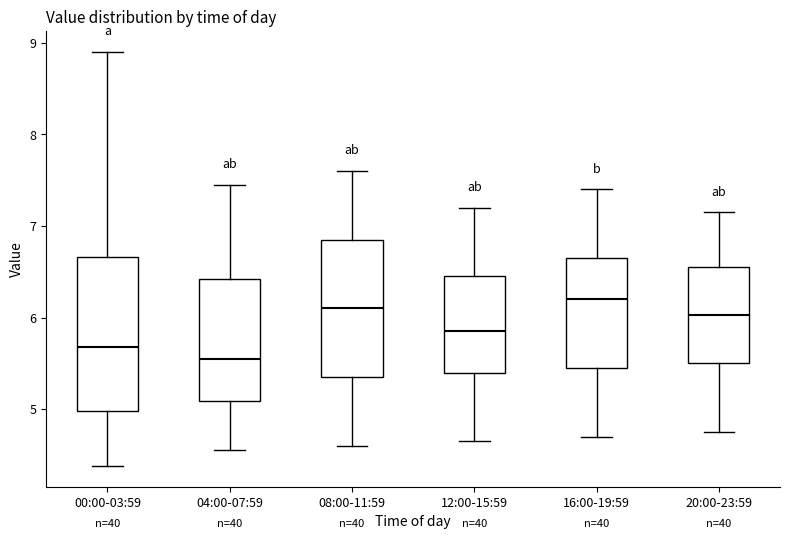

Reading left to right, read every box against the y-axis: the position of its median line, the range the box covers, and the ends of its whiskers. The values are not printed on the chart, so give them approximately, as read against the axis.

00:00-03:59: median 5.7, box 5.0 to 6.7, whiskers 4.4 to 8.9
04:00-07:59: median 5.6, box 5.1 to 6.4, whiskers 4.6 to 7.5
08:00-11:59: median 6.1, box 5.4 to 6.9, whiskers 4.6 to 7.6
12:00-15:59: median 5.9, box 5.4 to 6.5, whiskers 4.7 to 7.2
16:00-19:59: median 6.2, box 5.5 to 6.7, whiskers 4.7 to 7.4
20:00-23:59: median 6.0, box 5.5 to 6.6, whiskers 4.8 to 7.2